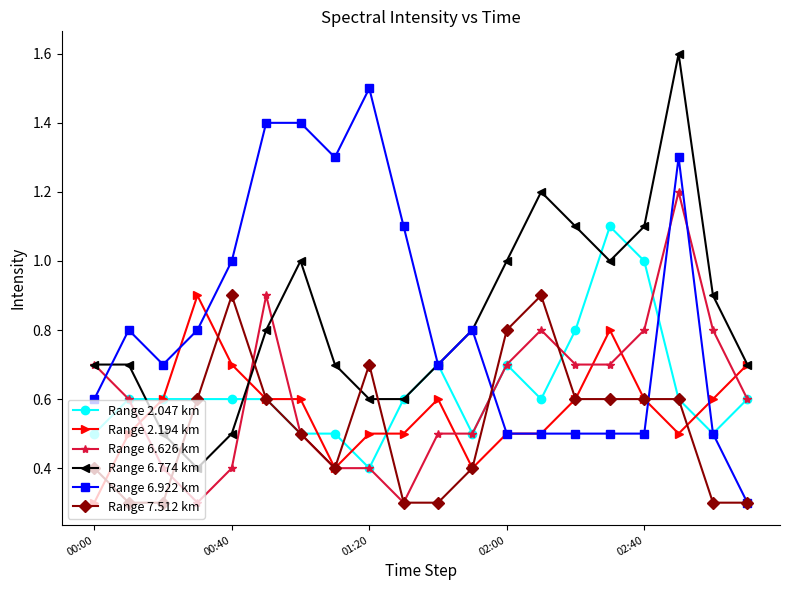

Is this an area chart (filled region under the line)?

No